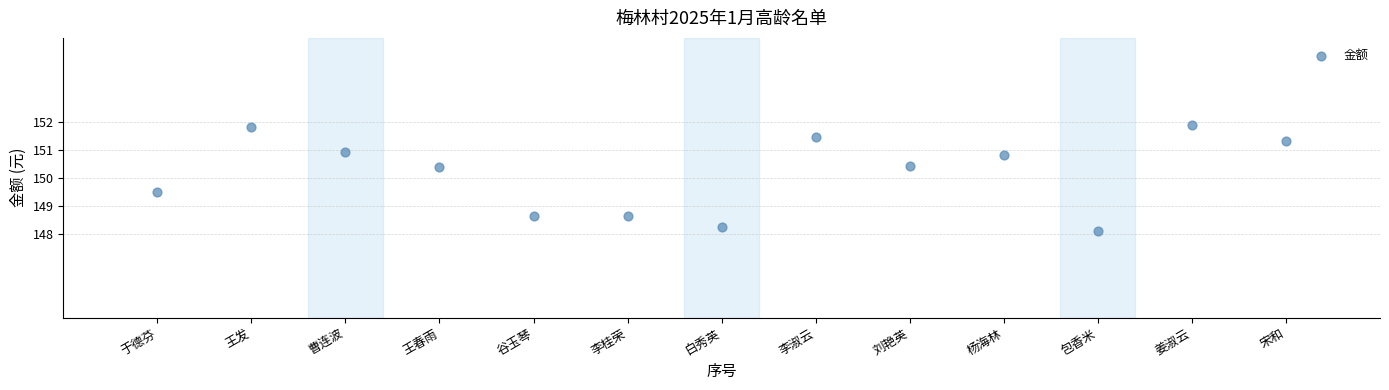

What is the range of X values (max minus min)?

12.0